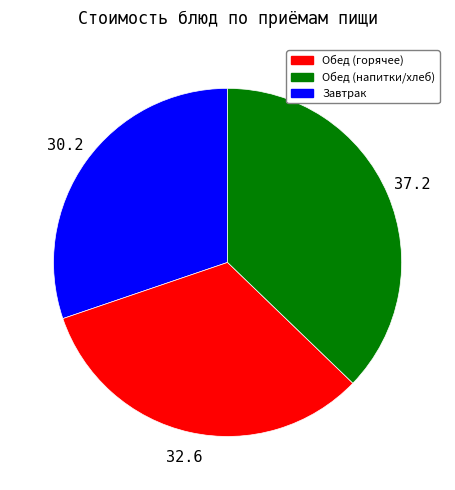

Does any single category account for the majority?

No